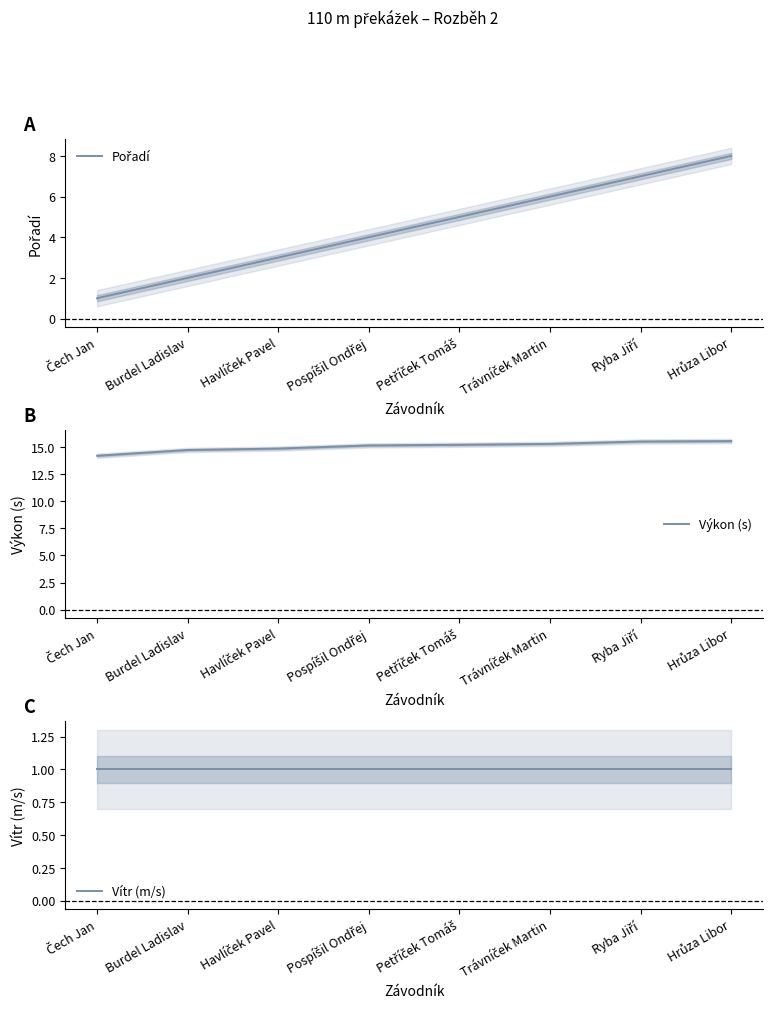

Which series has the largest range (max minus min)?

Pořadí